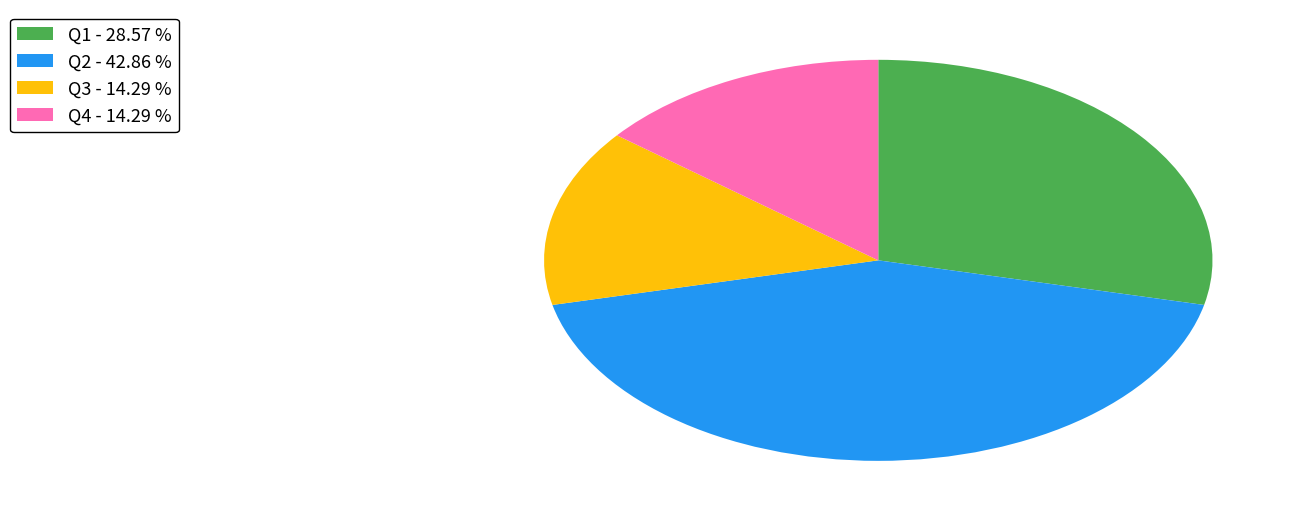

The Q3 slice represents 14% of the pie. True or false?

True